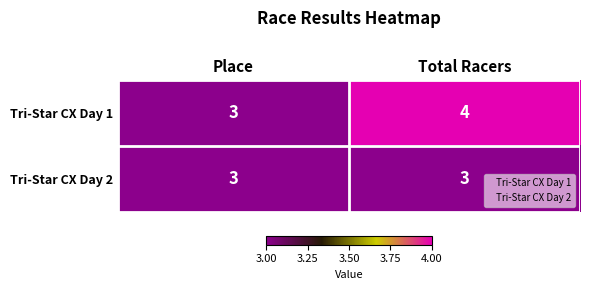

Which category has the lowest value in the Tri-Star CX Day 1 series?

Place